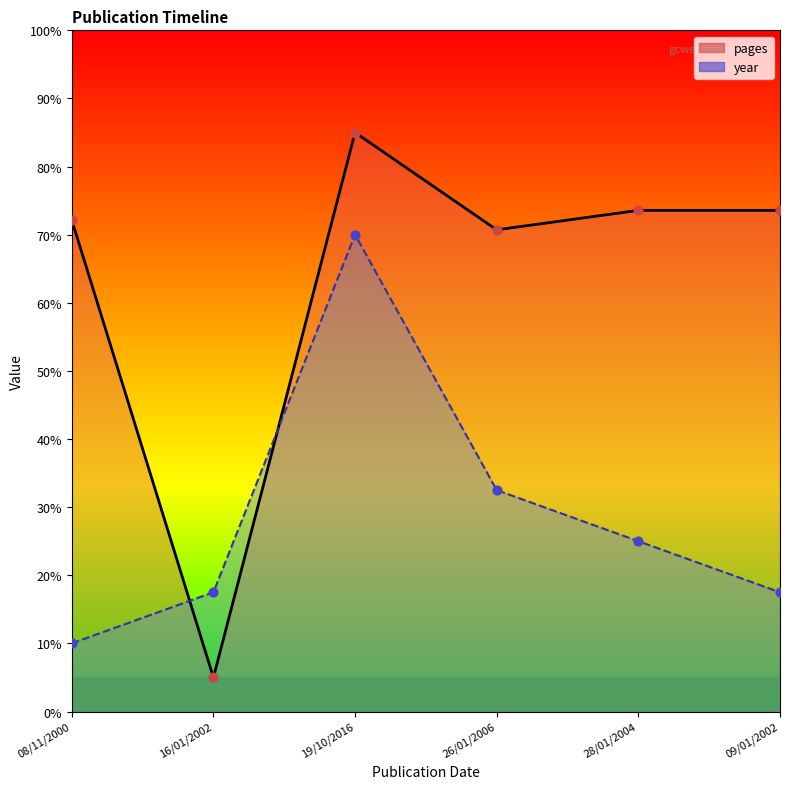

At which category is the sum across all series the highest?

19/10/2016